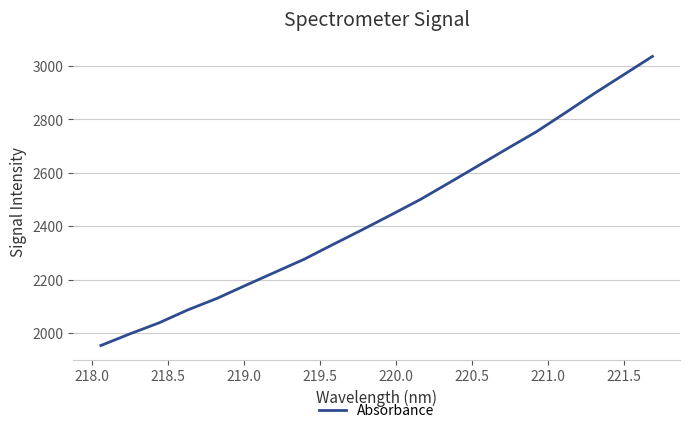

What is the difference between the maximum and minimum values?

1083.7